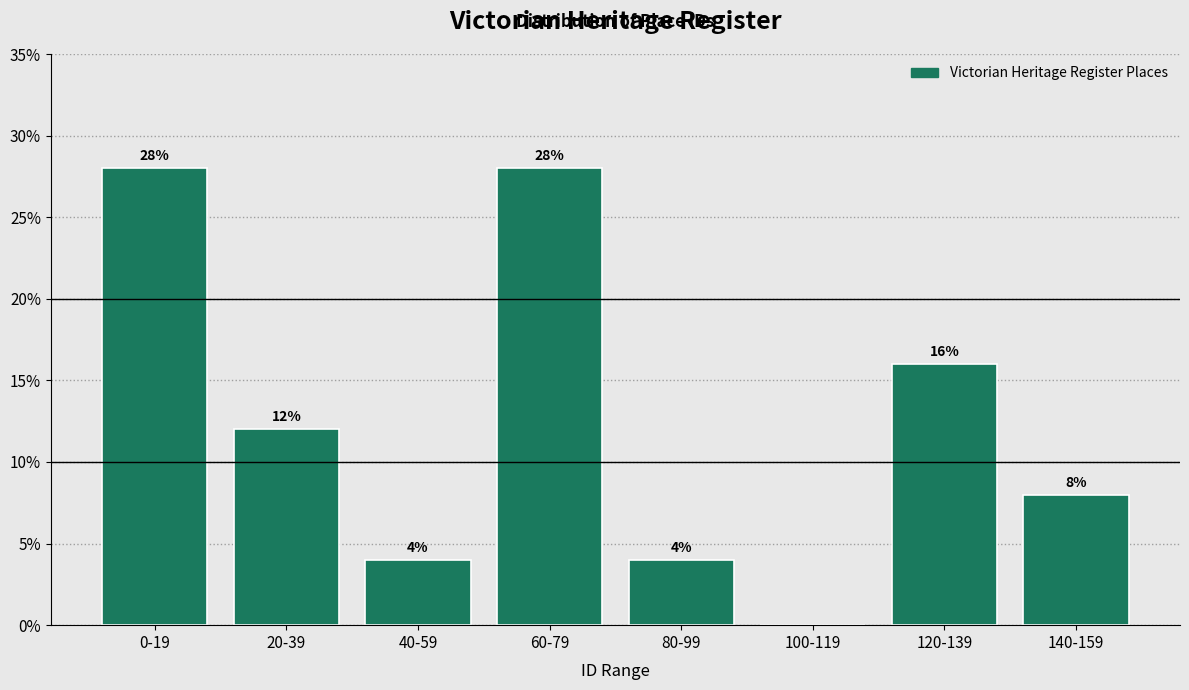

Reading left to right, what are all the values shown in this chart?

0-19=28.0	20-39=12.0	40-59=4.0	60-79=28.0	80-99=4.0	100-119=0.0	120-139=16.0	140-159=8.0